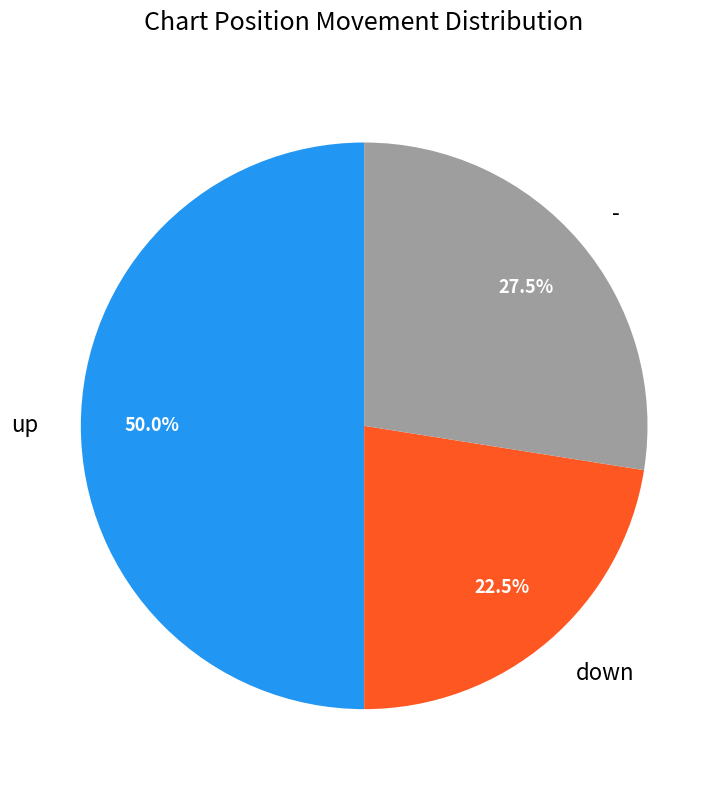

Which slice is the smallest?

down